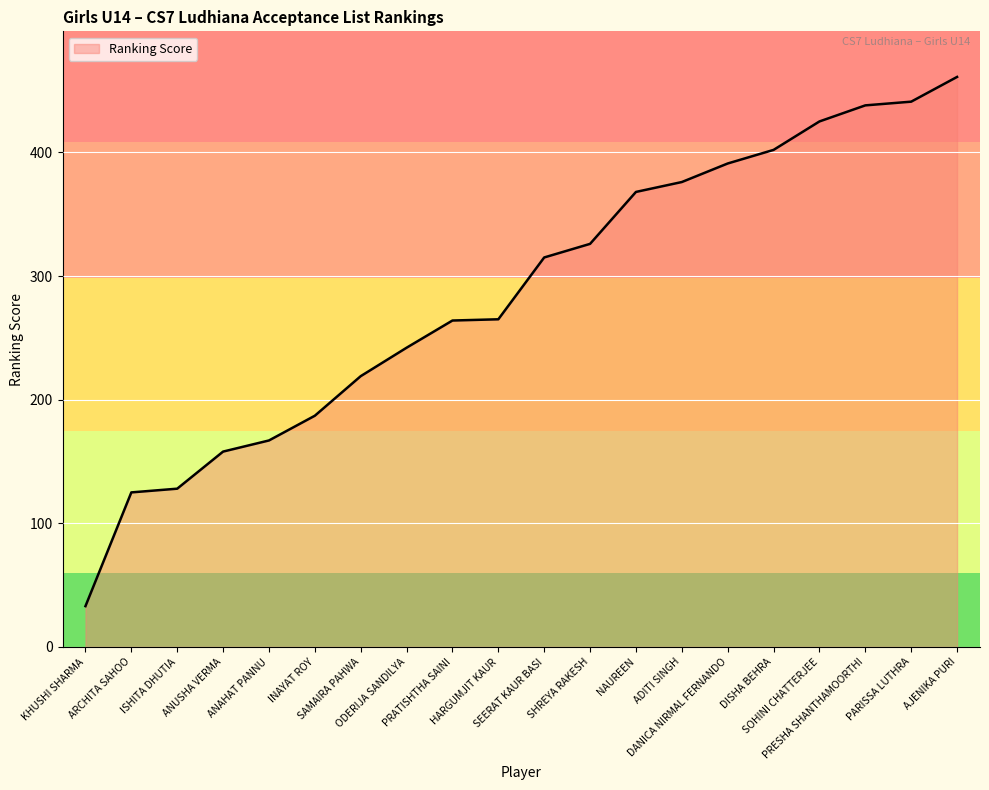

What is the difference between the values at SOHINI CHATTERJEE and ANAHAT PANNU?

258